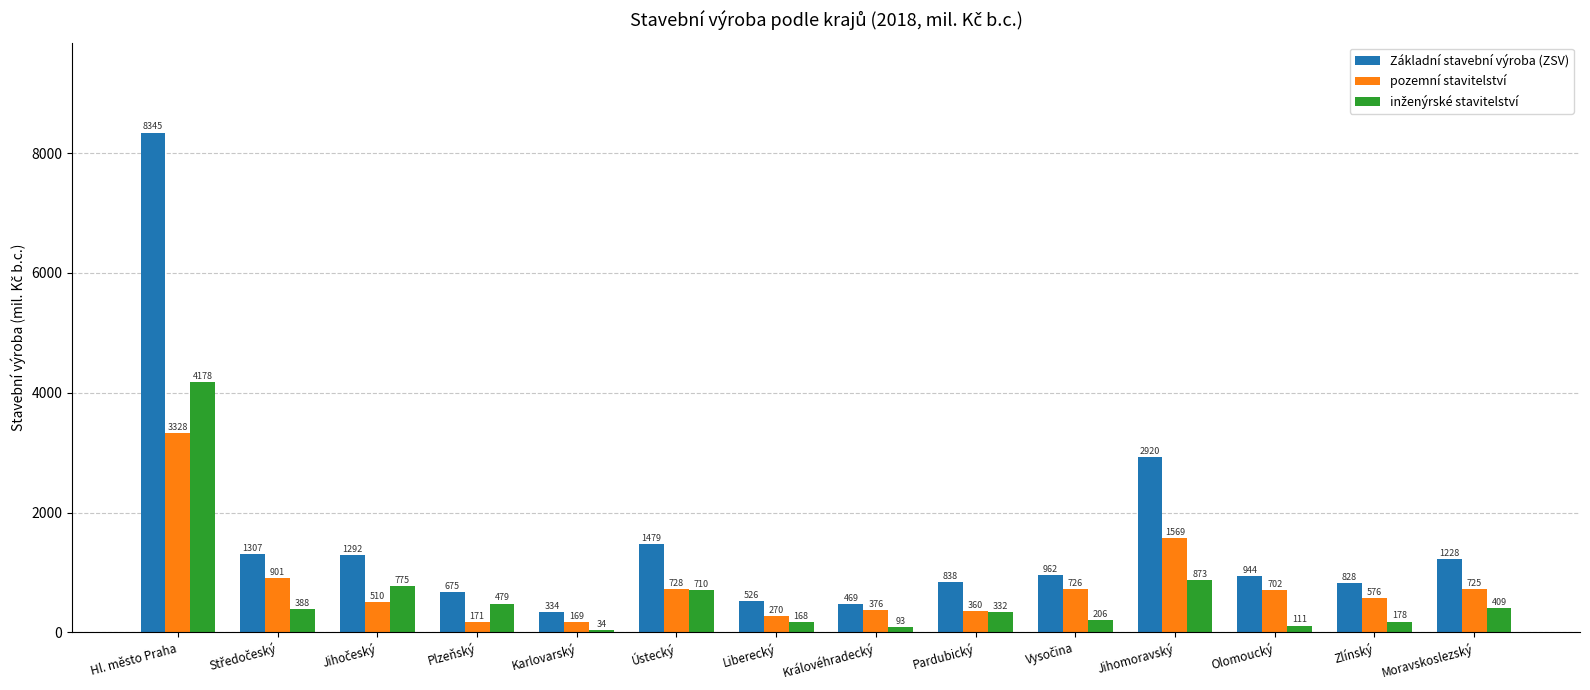

What is the difference between the highest and lowest values at Karlovarský?

300